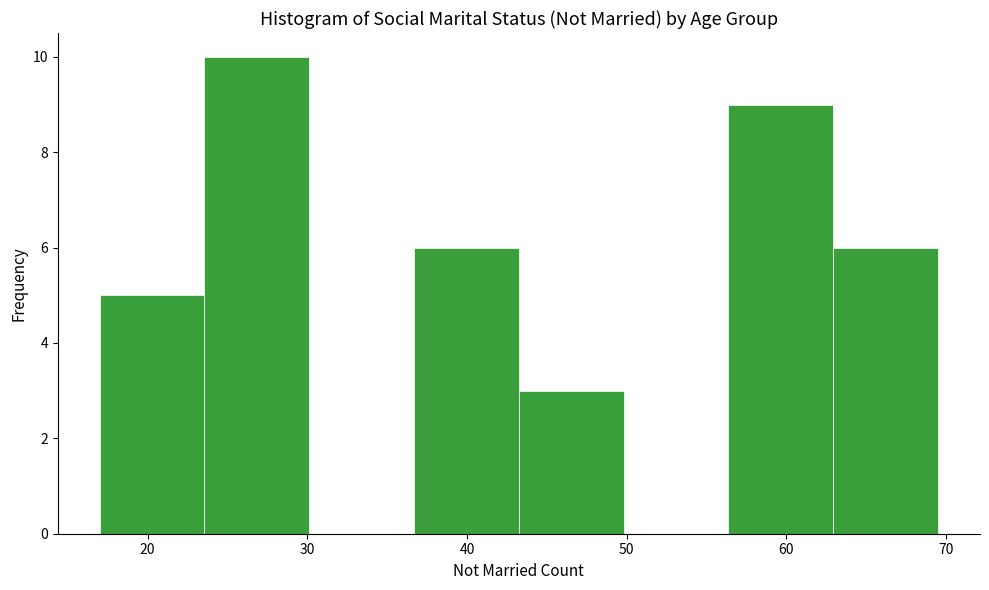

What is the height of the bar covering 17 to 24 on the x-axis? Neither the bar edges nor the heights are printed on the chart, so give them approximately, as read against the axes.

5